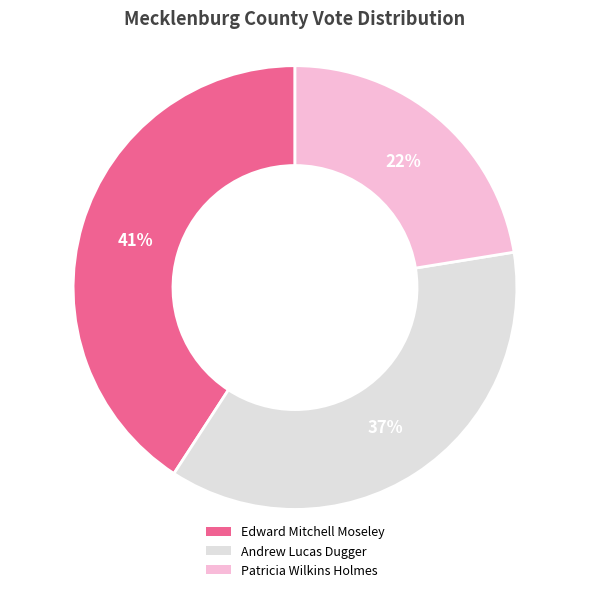

To the nearest percent, what percentage of the pie is Edward Mitchell Moseley?

41%